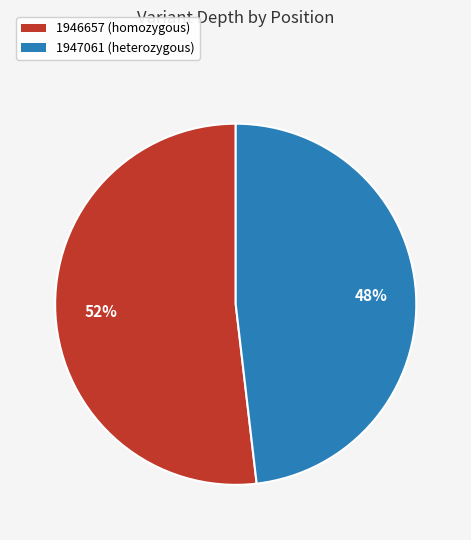

Combined, do 1946657 (homozygous) and 1947061 (heterozygous) account for over 50%?

Yes